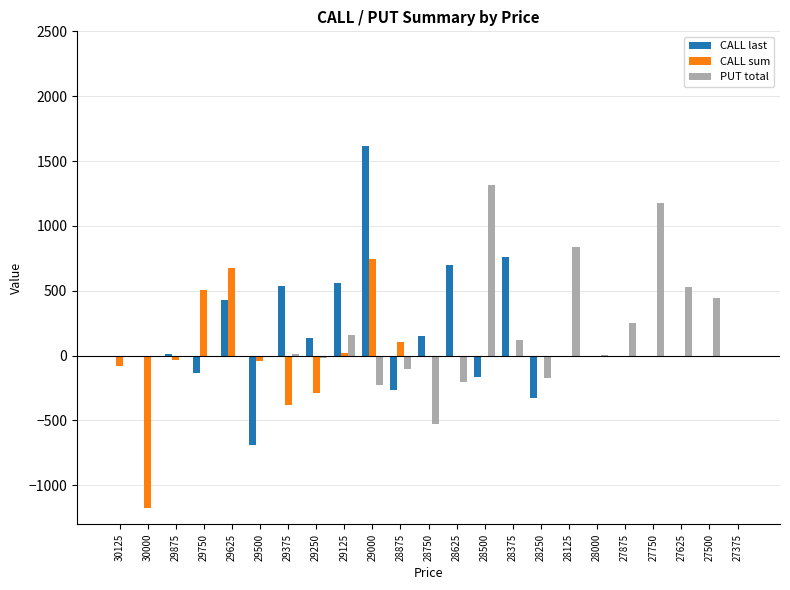

Is the value of CALL last at 29875 greater than the value of PUT total at 28875?

Yes